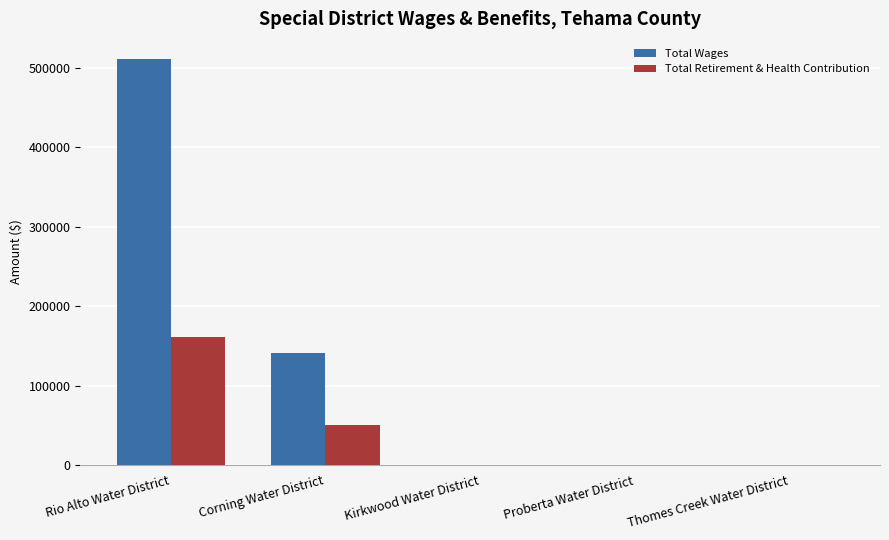

What is the sum of the Total Wages values at Kirkwood Water District and Rio Alto Water District?

511277